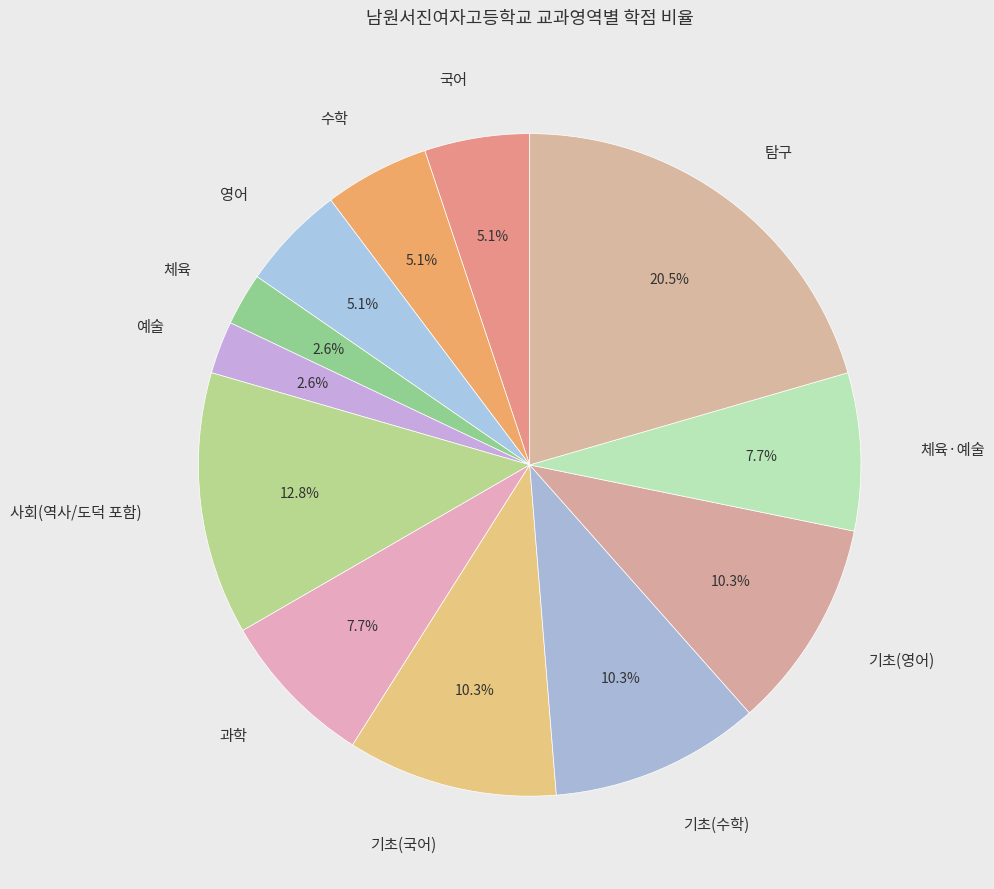

Do 수학 and 기초(국어) together represent more than half of the pie?

No